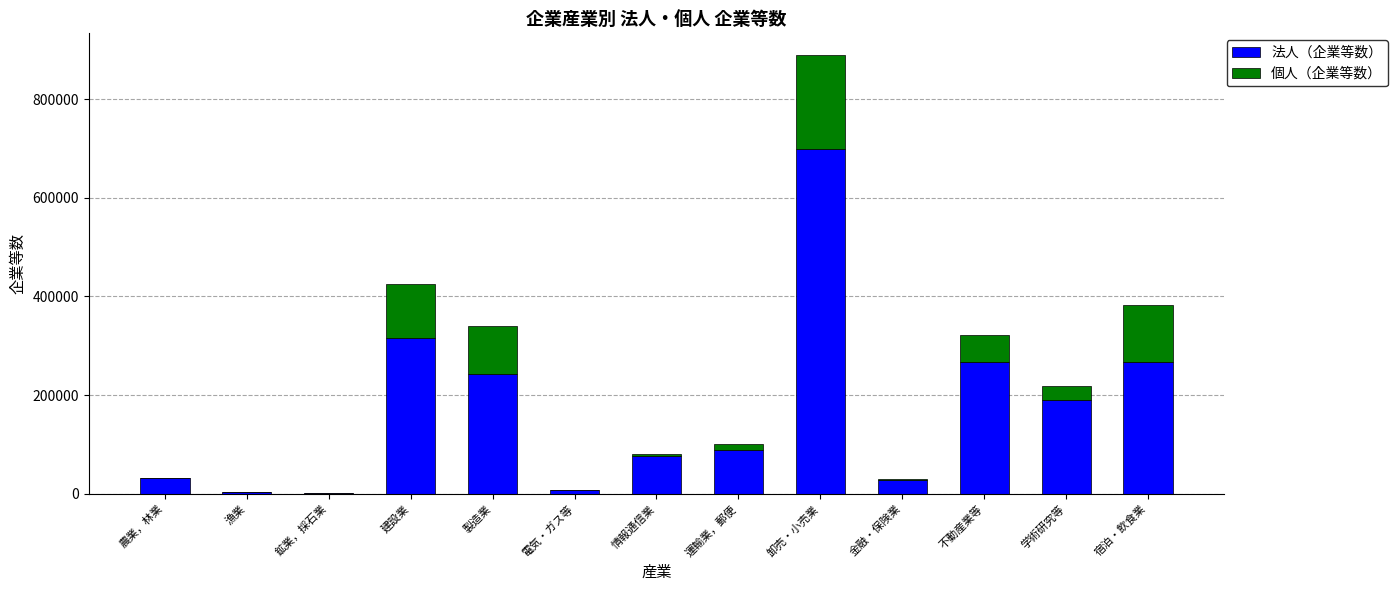

The value of 法人（企業等数） at 製造業 is 243213. True or false?

True